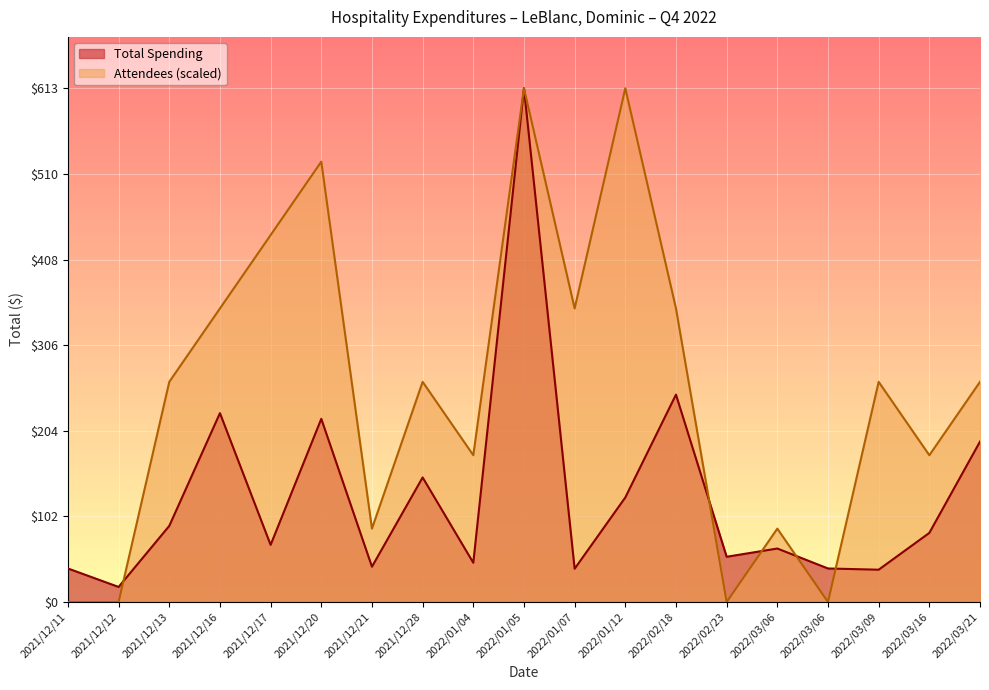

Which series has the largest total across all categories?

Attendees (scaled)